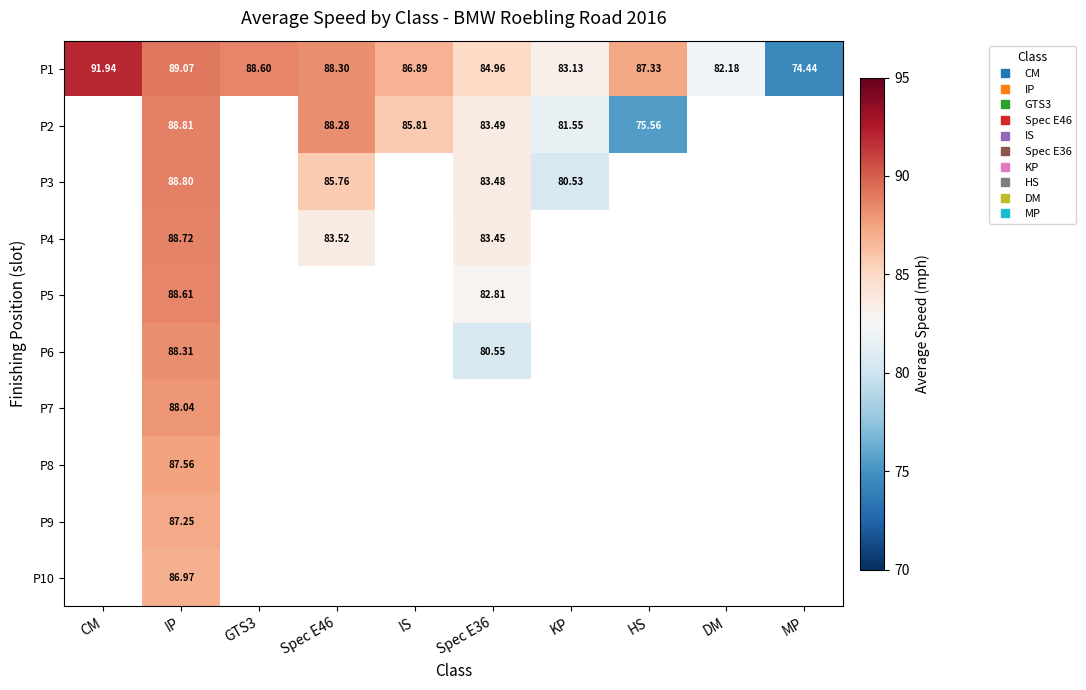

How many values in P2 are above zero?

6